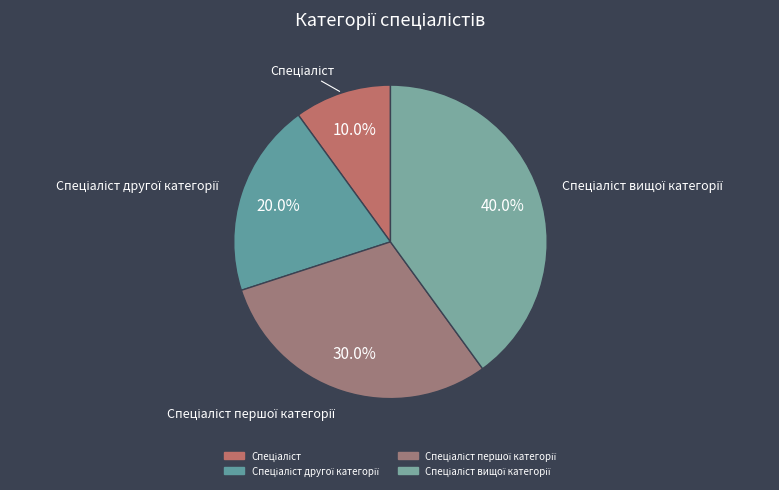

Which category has the smallest portion of the pie?

Спеціаліст